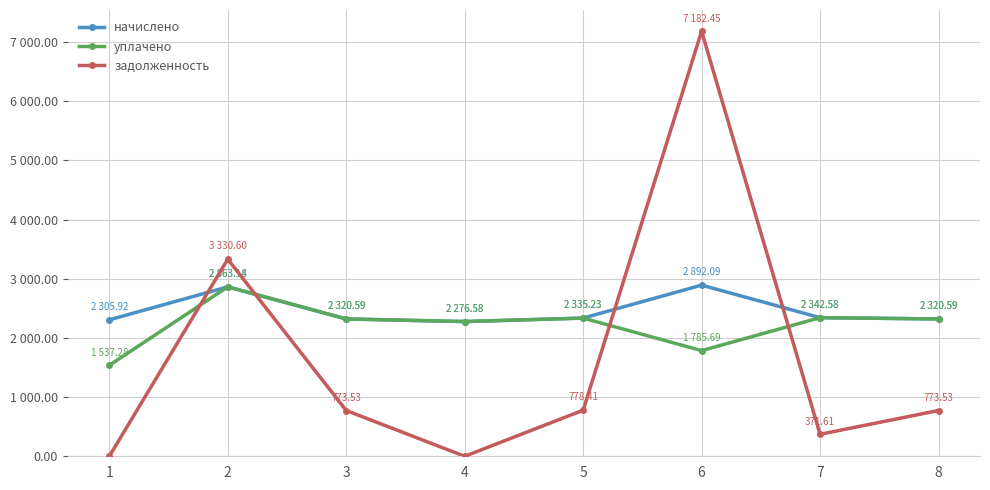

What are all the series names shown in the legend?

начислено, уплачено, задолженность